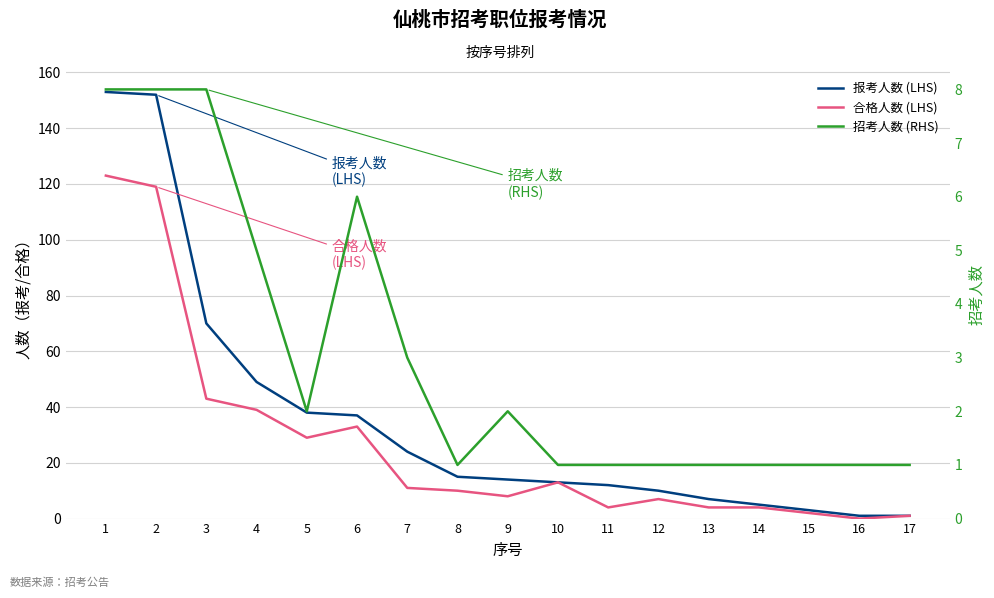

True or false: 招考人数 (RHS) and 报考人数 (LHS) intersect in this chart.

False